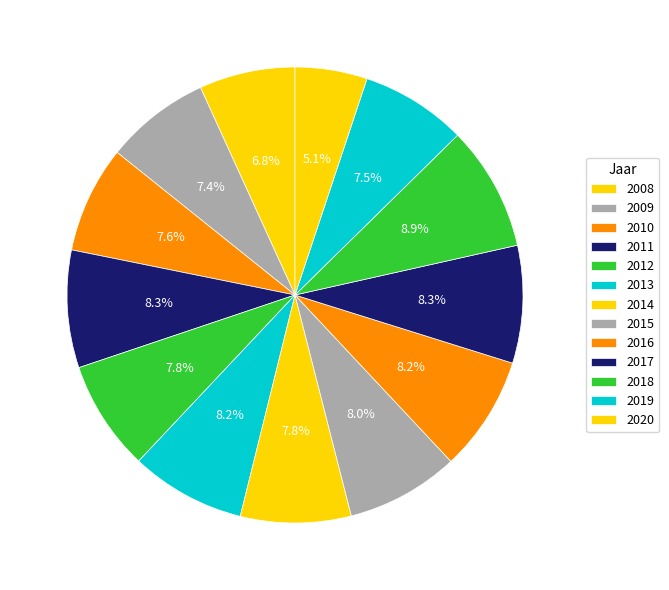

To the nearest percent, what portion does 2013 represent?

8%